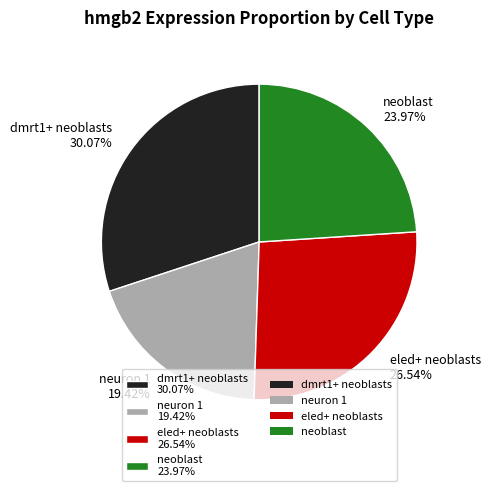

To the nearest percent, what portion does neuron 1 represent?

19%